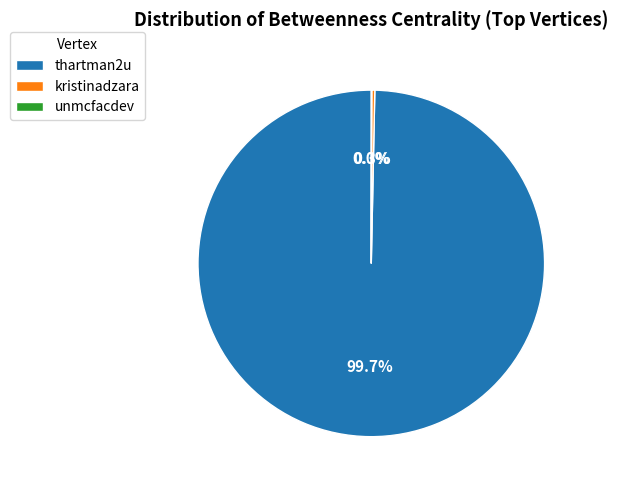

What is the ratio of the value at thartman2u to the value at kristinadzara?

357.5